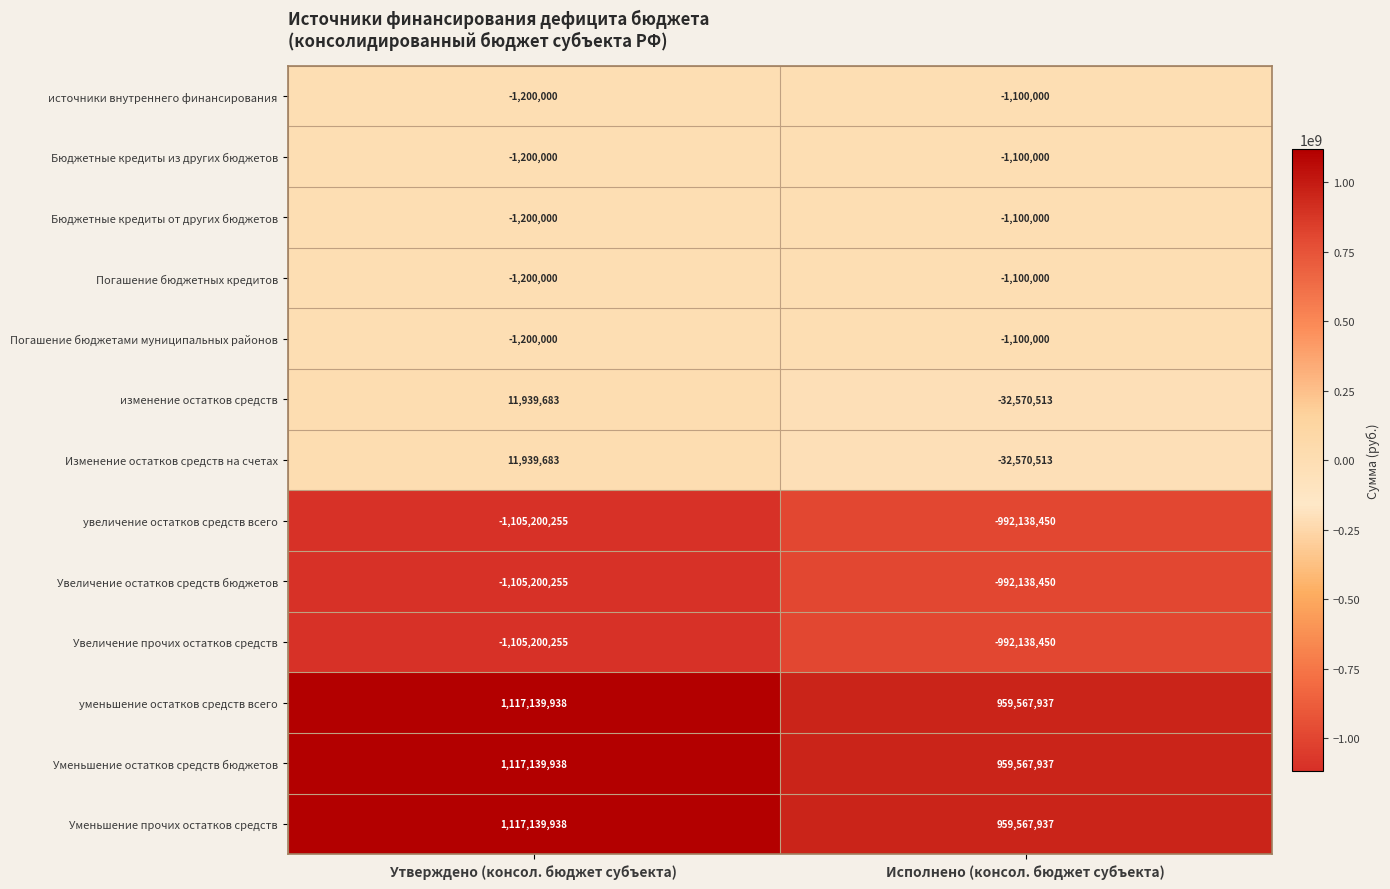

What is the total value across all series at Утверждено (консол. бюджет субъекта)?

53698415